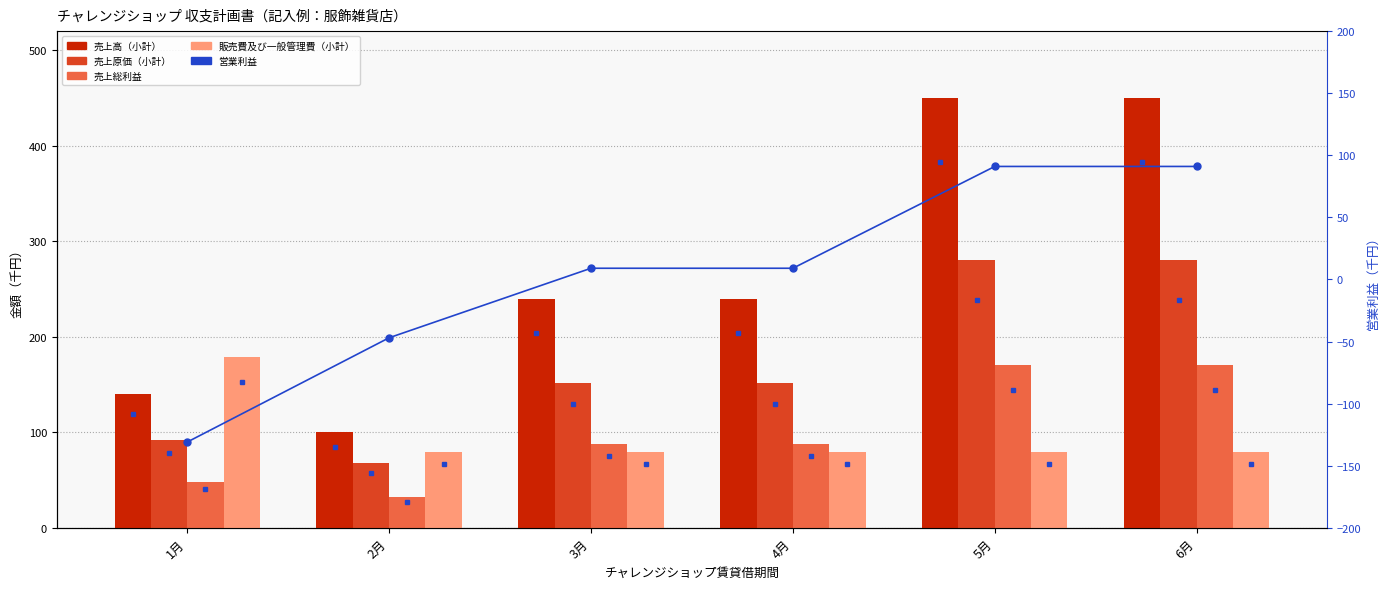

Reading left to right, extract all data points from this chart.

売上高（小計）: 140	100	240	240	450	450
売上原価（小計）: 92	68	152	152	280	280
売上総利益: 48	32	88	88	170	170
販売費及び一般管理費（小計）: 179	79	79	79	79	79
営業利益: -131	-47	9	9	91	91